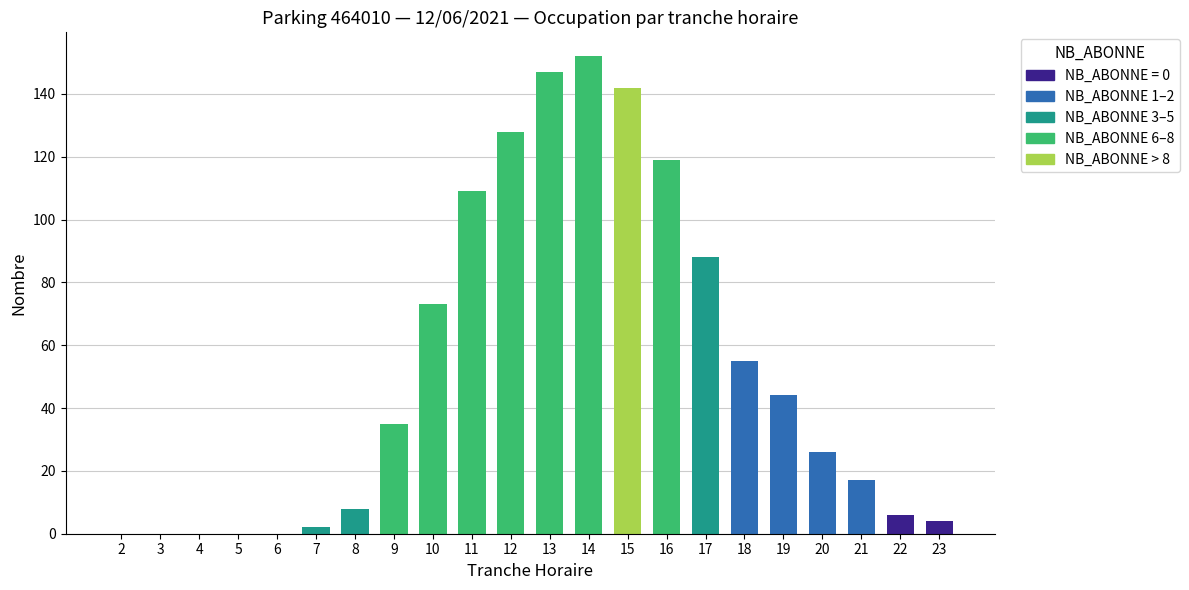

Does the chart contain stacked bars?

No